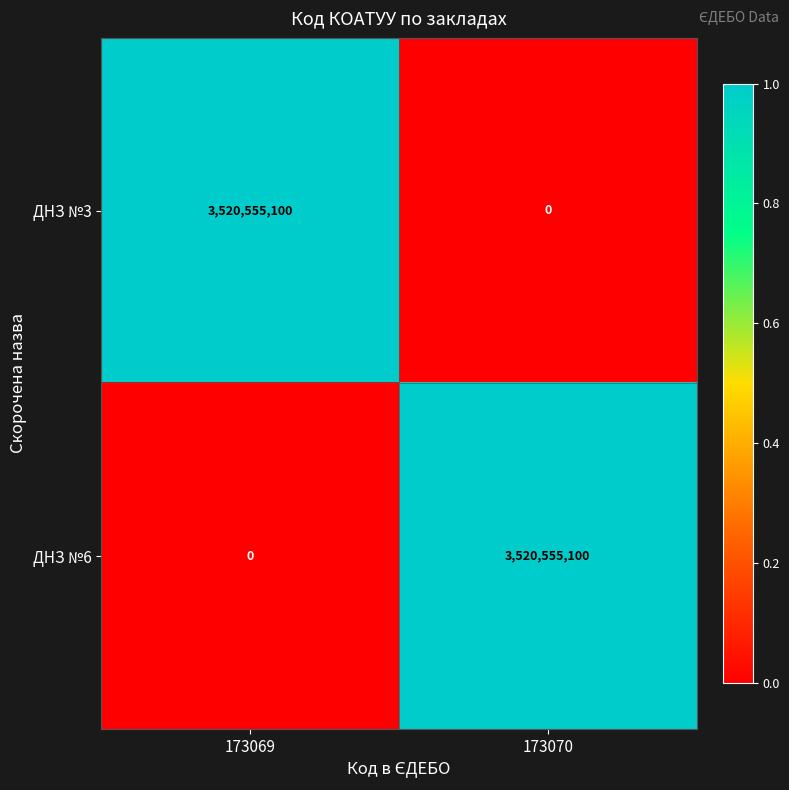

Where is ДНЗ №6 nearest to the value 1760277550?

173069